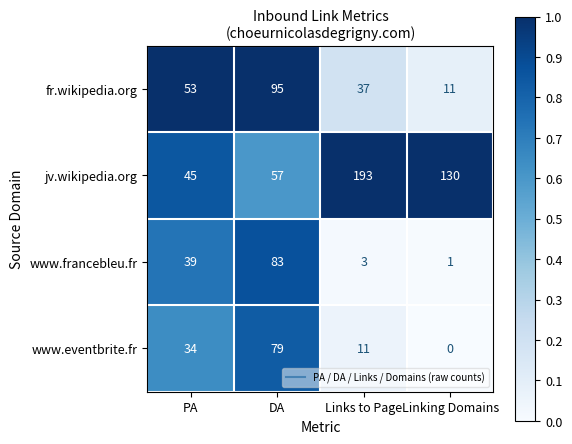

How many distinct data groups are displayed?

4